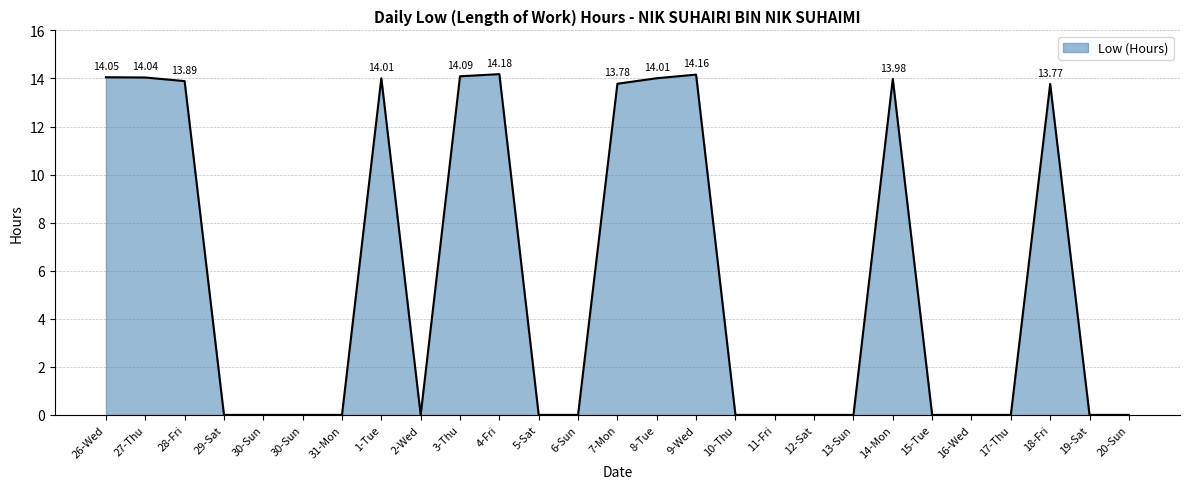

At which category does the data reach its first local valley?

2-Wed